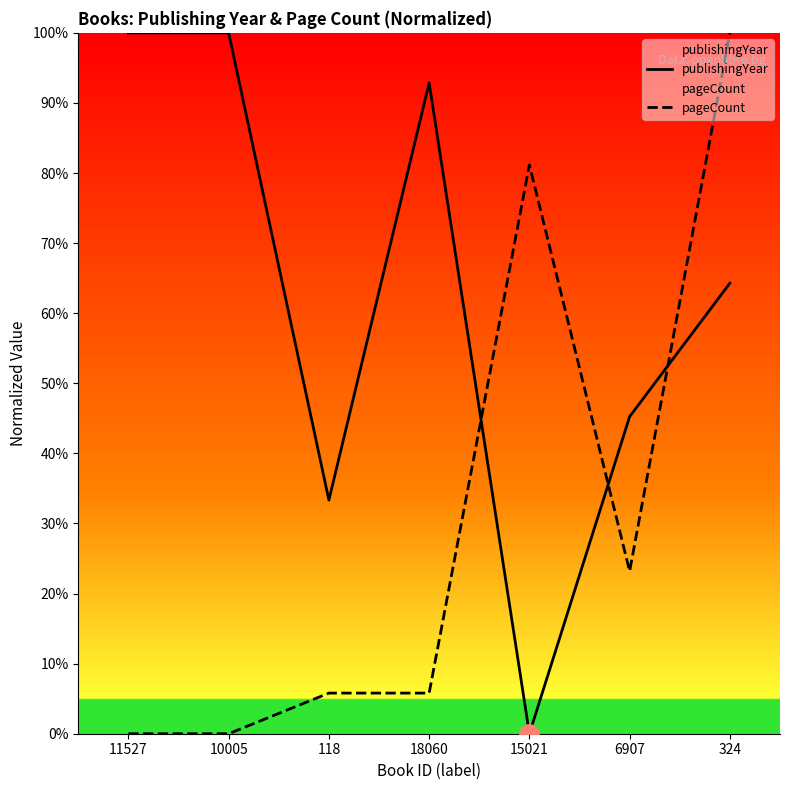

How many interior local valleys does the publishingYear series have?

2